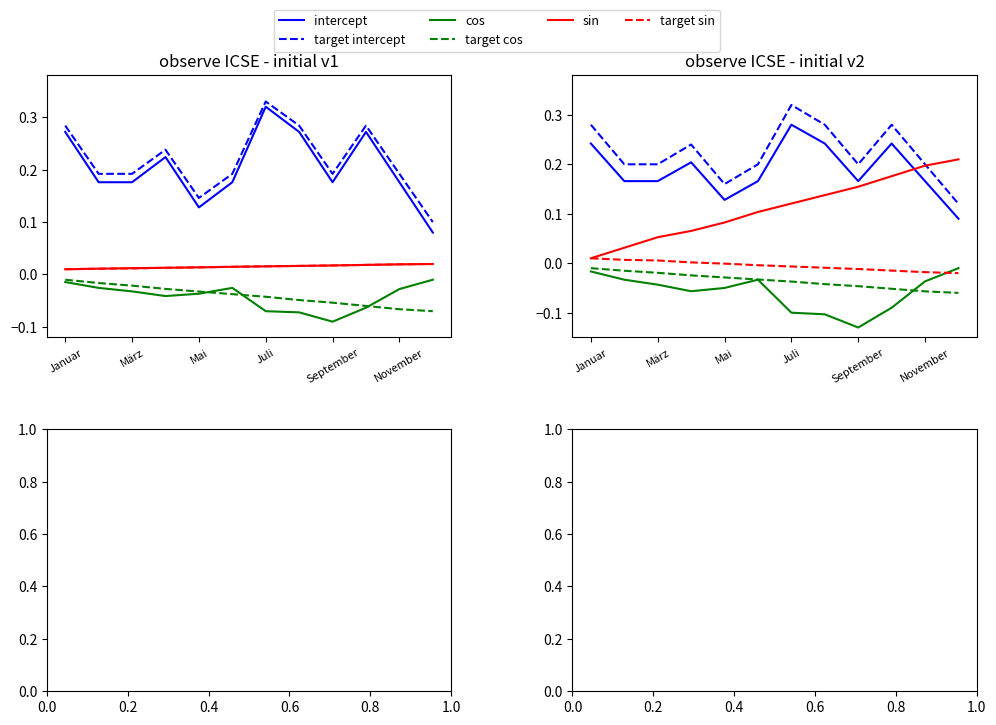

Is the value of target cos at November greater than the value of sin at November?

No